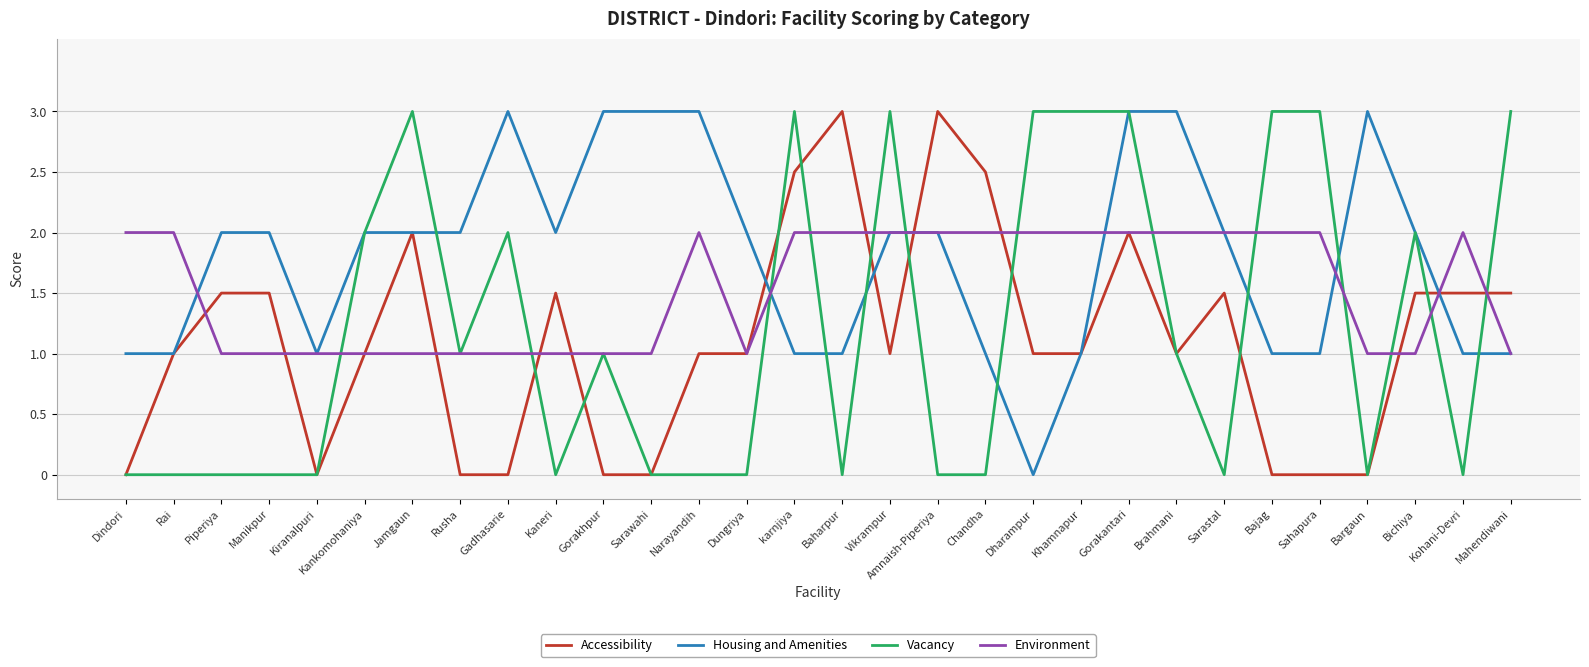

At Manikpur, list the series in order from smallest to largest.

Vacancy, Environment, Accessibility, Housing and Amenities